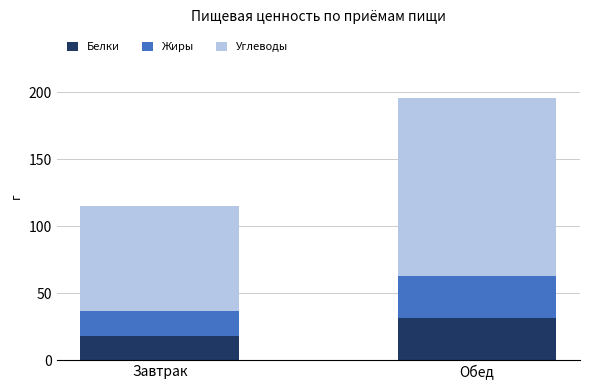

Are the bars grouped side by side (vs. stacked)?

No